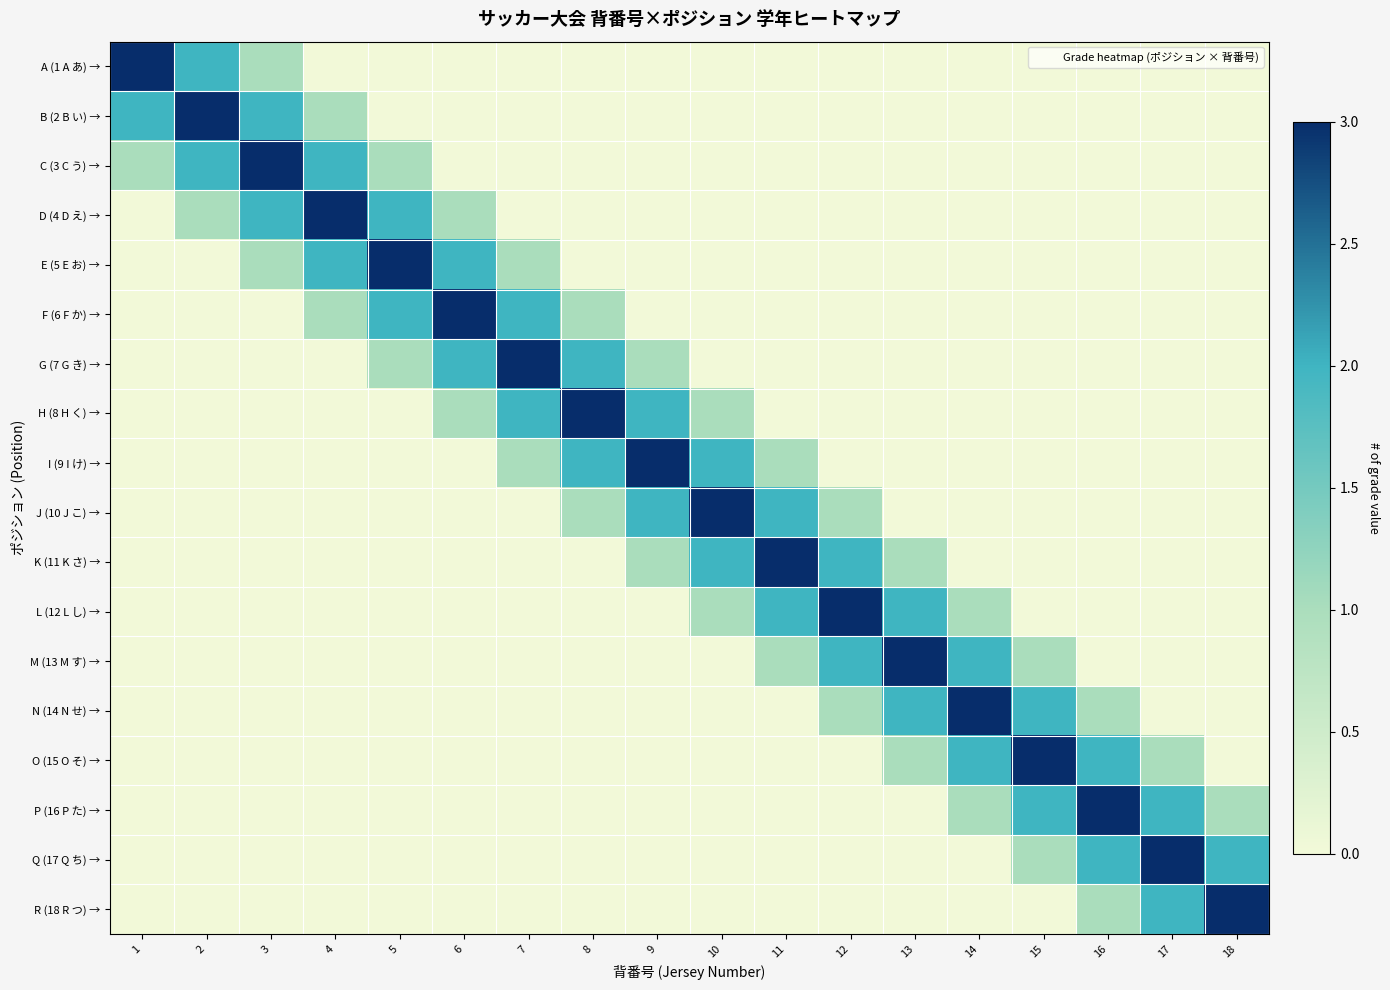

List the series in order of their peak value, highest first.

A (1 A あ) →, B (2 B い) →, C (3 C う) →, D (4 D え) →, E (5 E お) →, F (6 F か) →, G (7 G き) →, H (8 H く) →, I (9 I け) →, J (10 J こ) →, K (11 K さ) →, L (12 L し) →, M (13 M す) →, N (14 N せ) →, O (15 O そ) →, P (16 P た) →, Q (17 Q ち) →, R (18 R つ) →